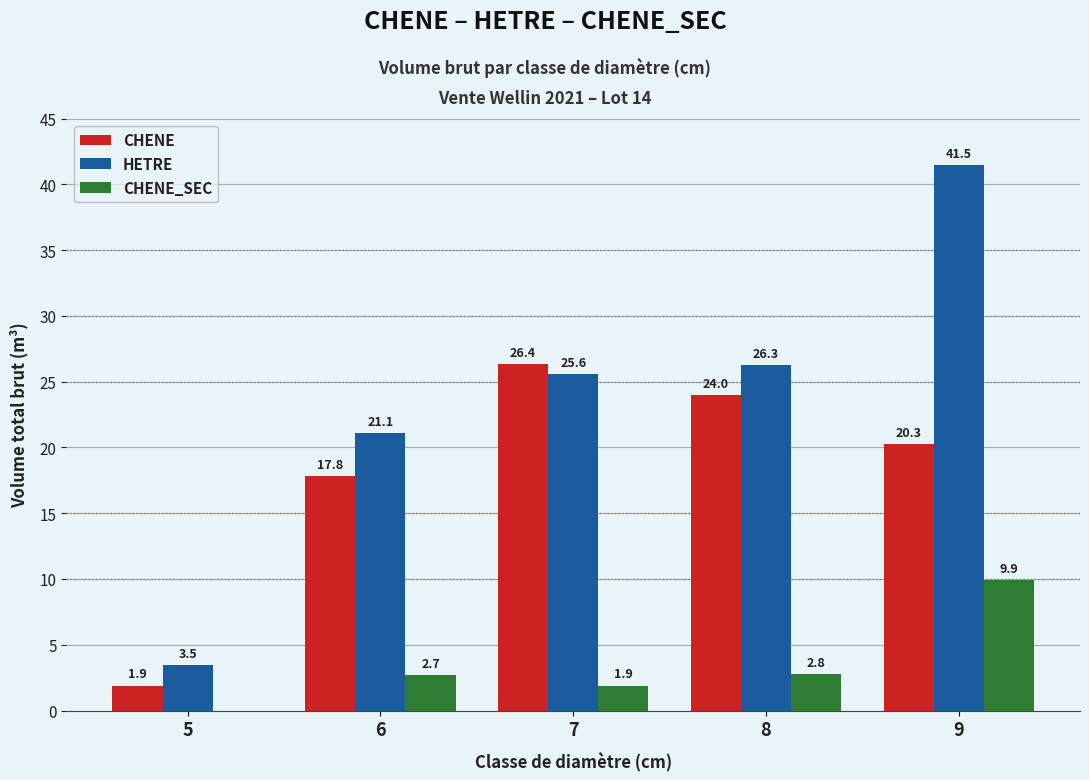

Which series has the largest range (max minus min)?

HETRE